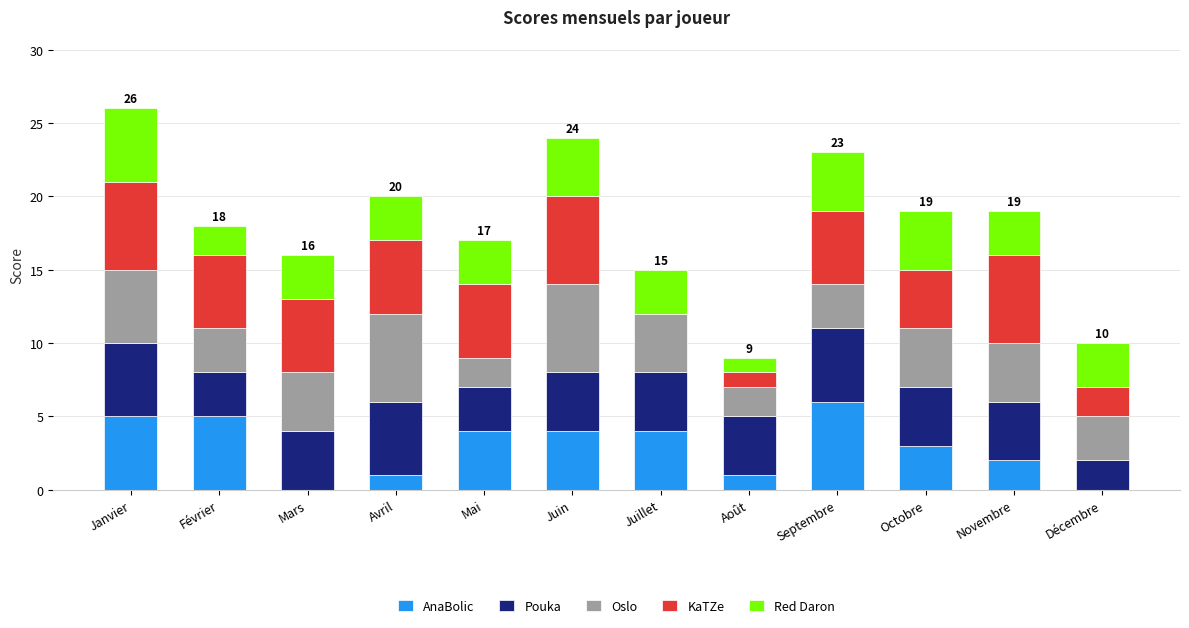

The AnaBolic series shows 3 at Octobre. True or false?

True